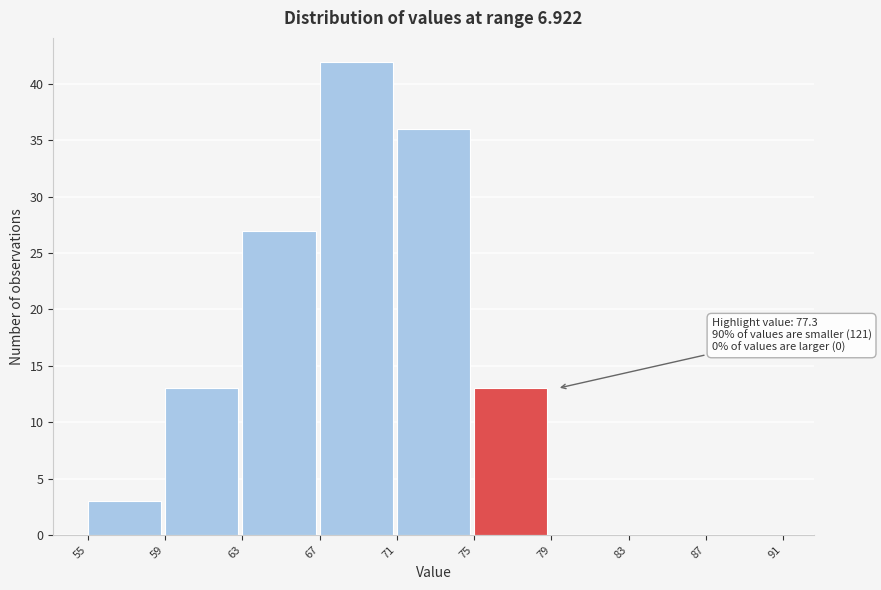

Over which range of the x-axis is the bar tallest?

67 to 71